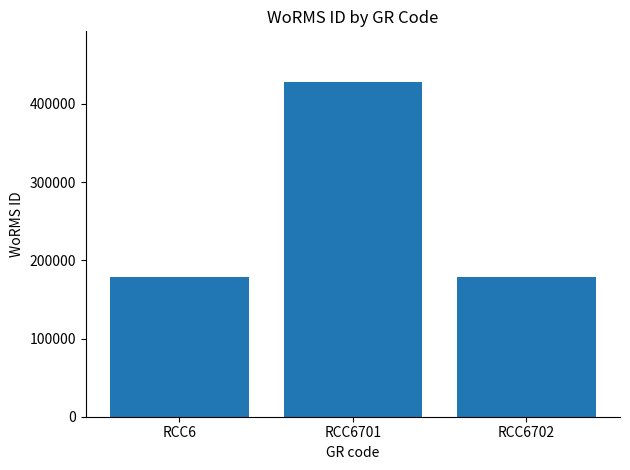

What is the change in value from RCC6 to RCC6701?

+250045